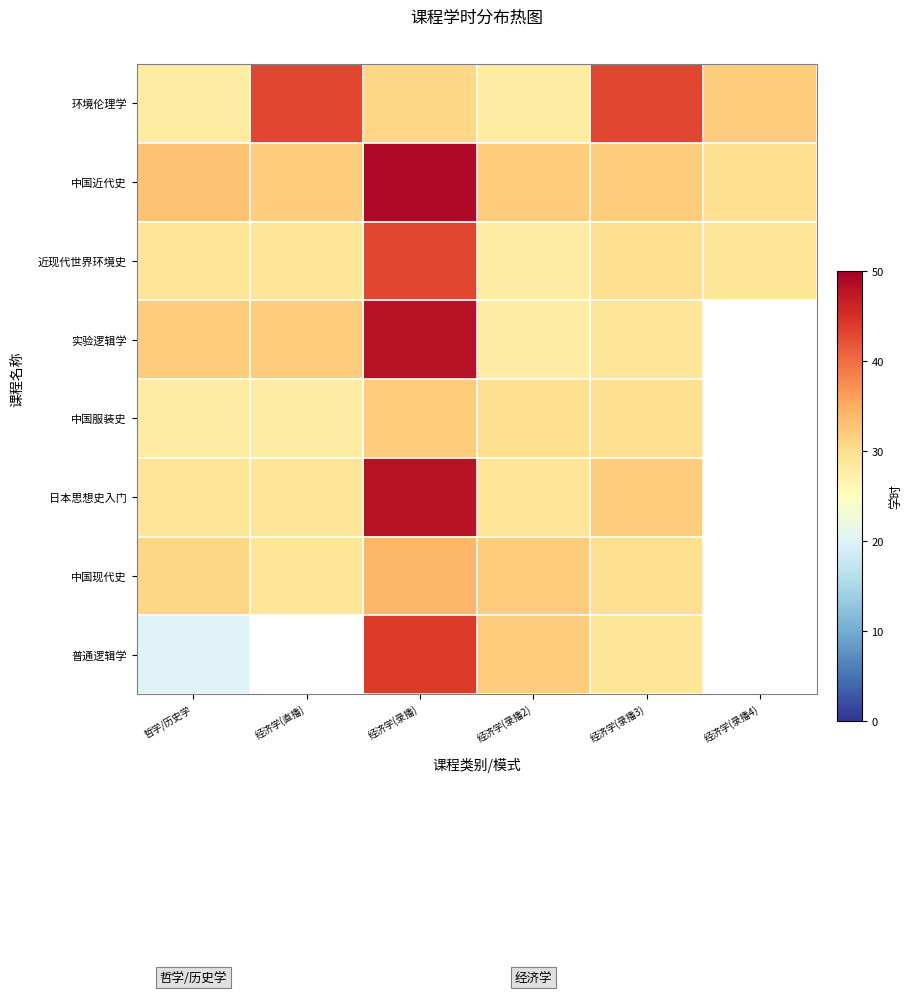

The 实验逻辑学 series shows 15.0 at 哲学/历史学. True or false?

False